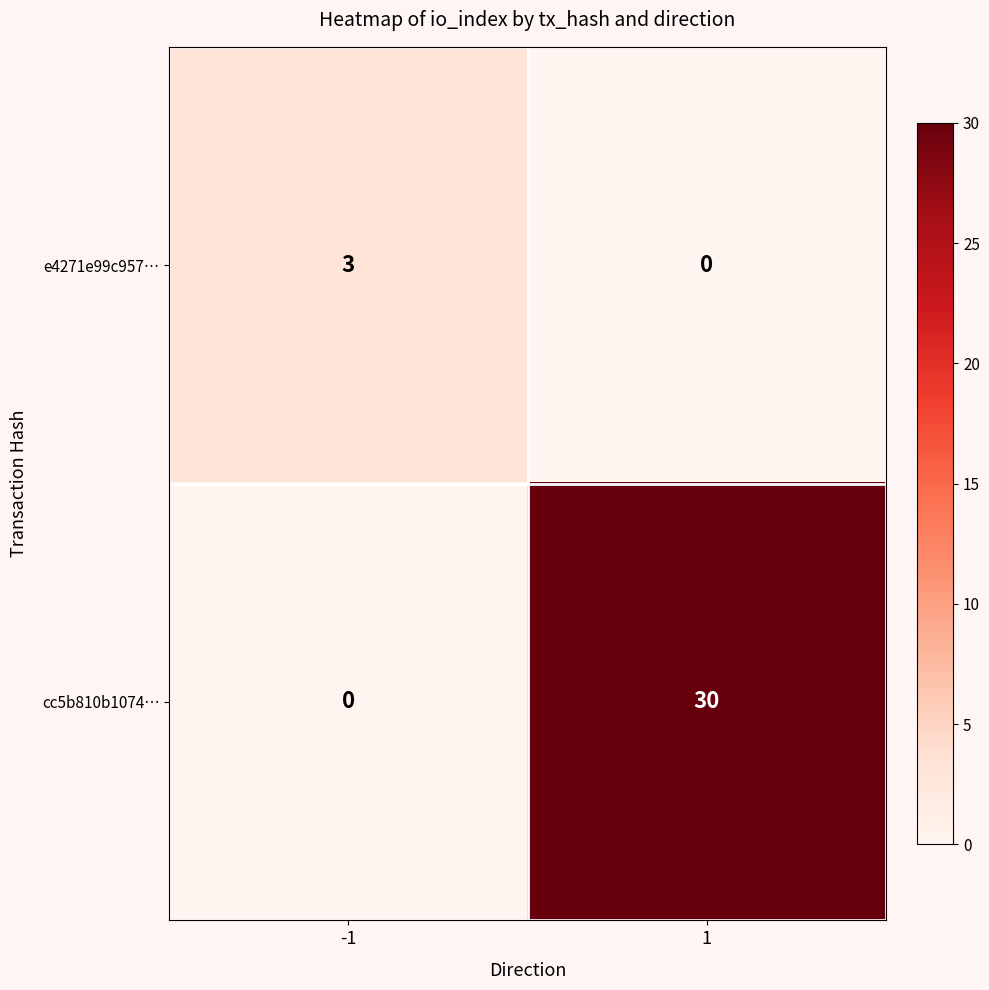

What value does the cc5b810b1074… series have at 1?

30